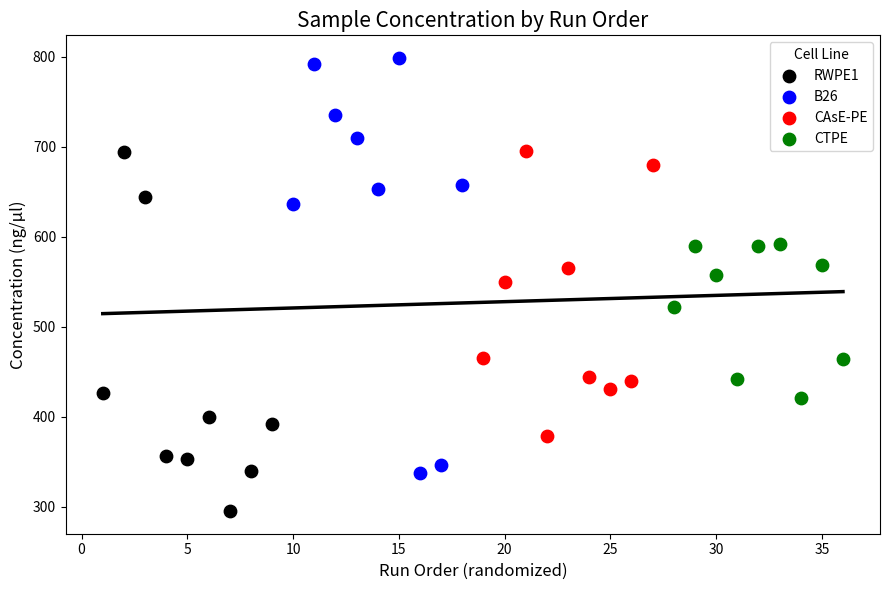

Which series has the widest spread of Y values?

B26